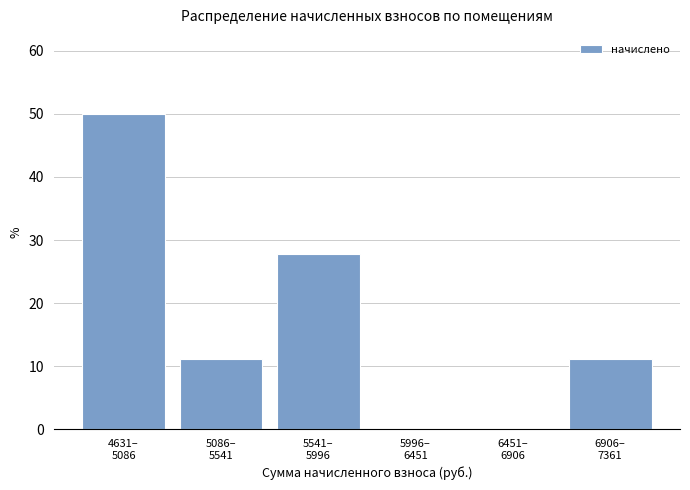

What is the sum of all values?

100.0